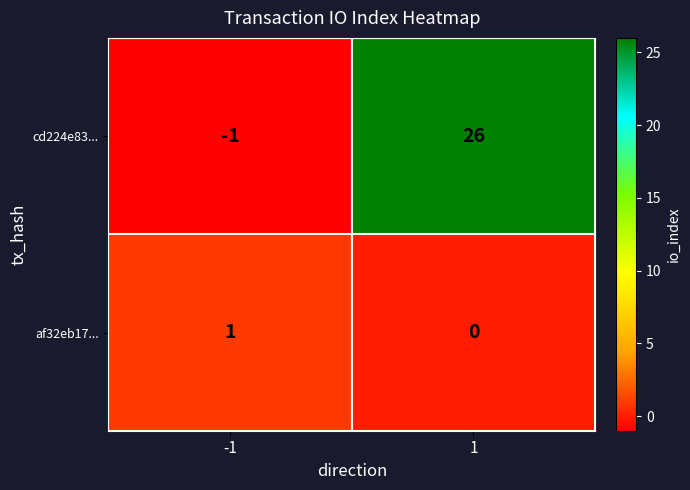

What is the difference between the highest and lowest values at 1?

26